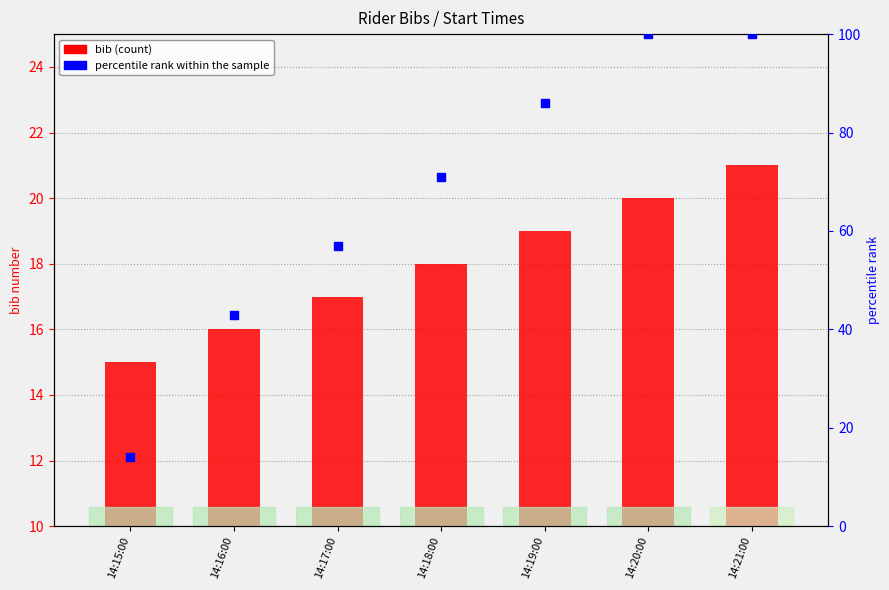

Which series has the largest Y range (max minus min)?

percentile rank within the sample